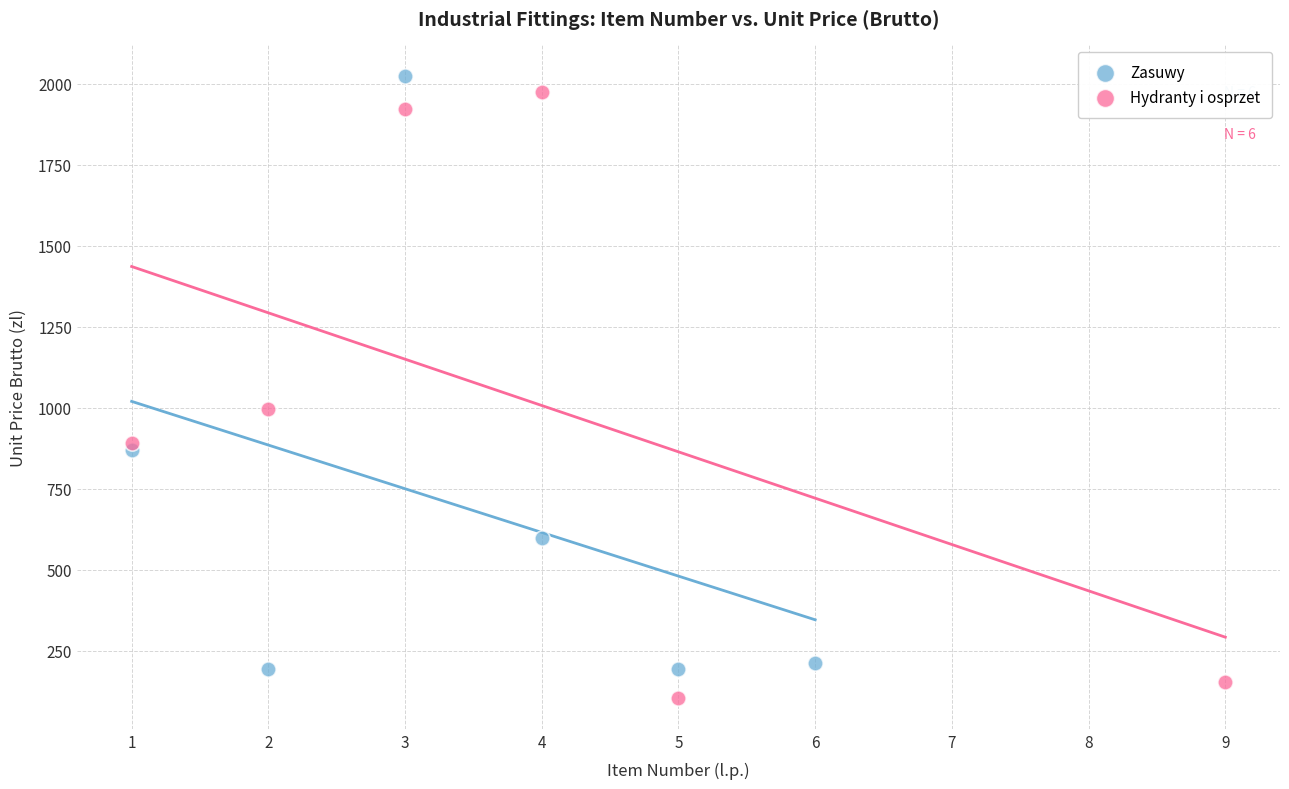

Which series contains the lowest Y value?

Hydranty i osprzet